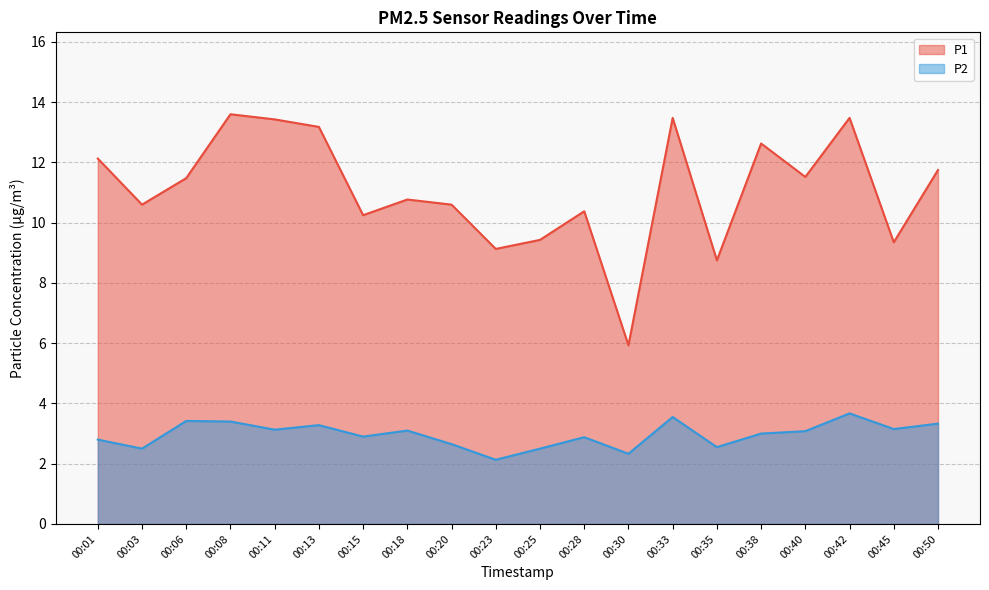

What are all the series names shown in the legend?

P1, P2